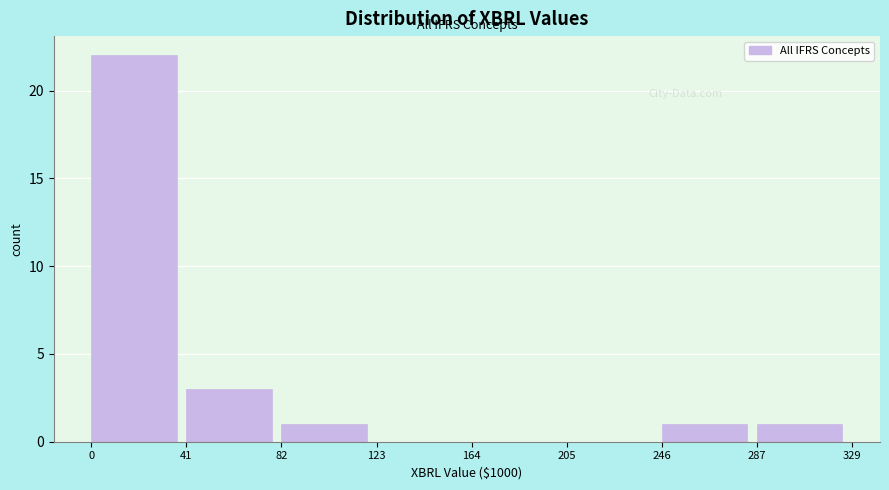

Reading left to right, list all the values displayed in this chart.

0=22	41=3	82=1	123=0	164=0	205=0	246=1	287=1